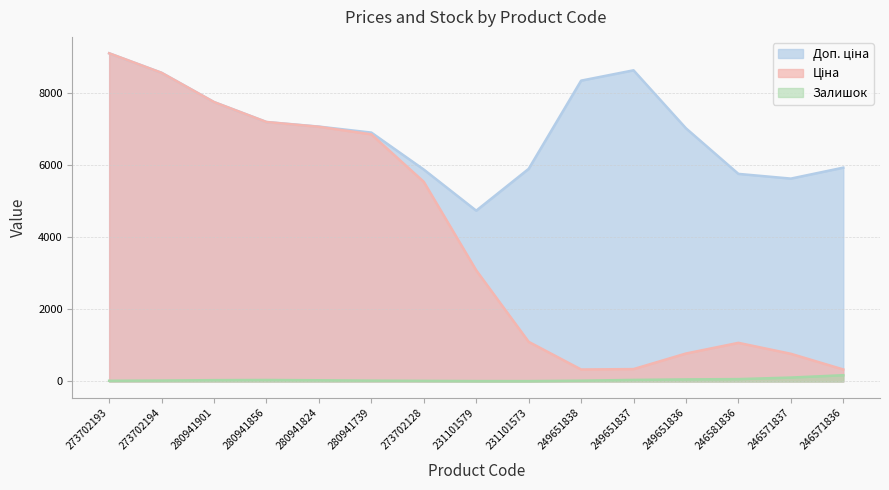

The Залишок series shows 11.3 at 231101579. True or false?

True